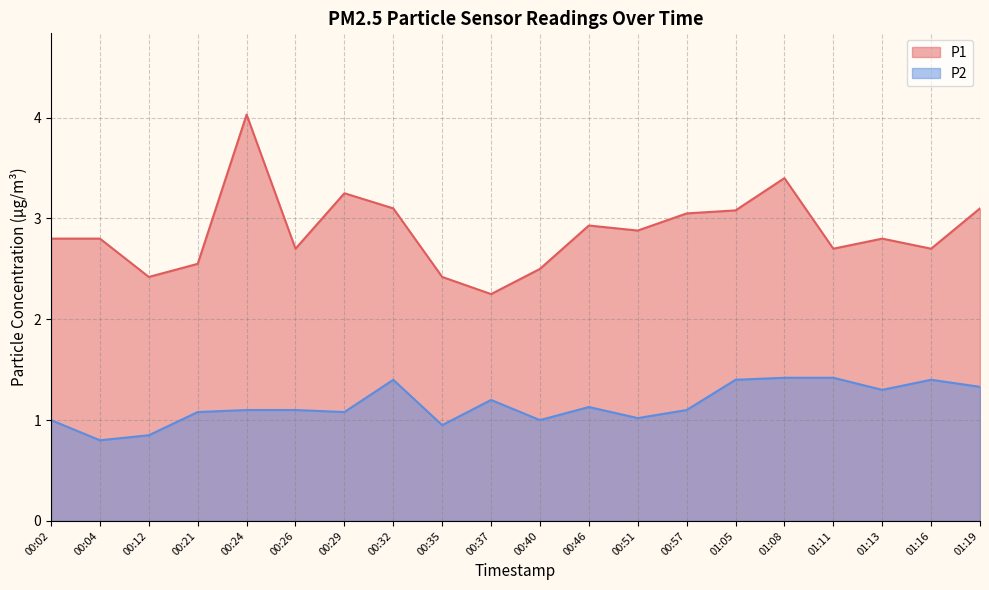

Does the chart have visible grid lines?

Yes